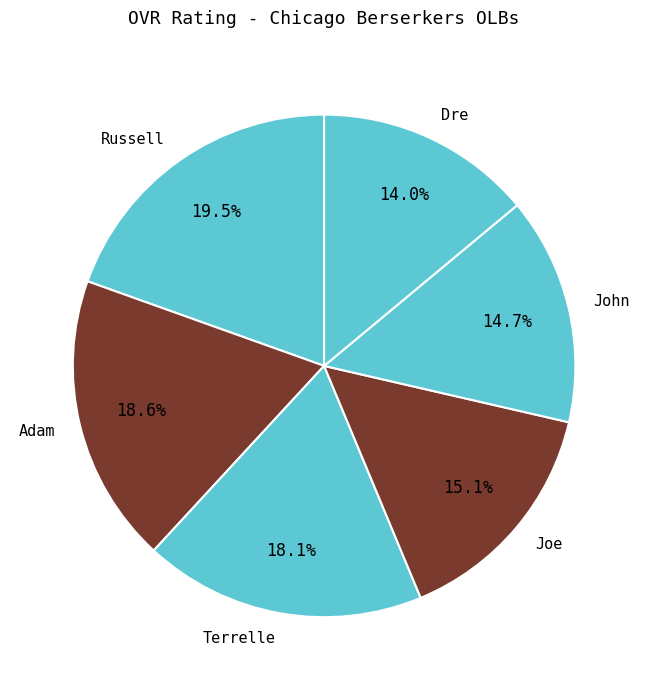

What portion of the pie excludes Adam?

81.4%